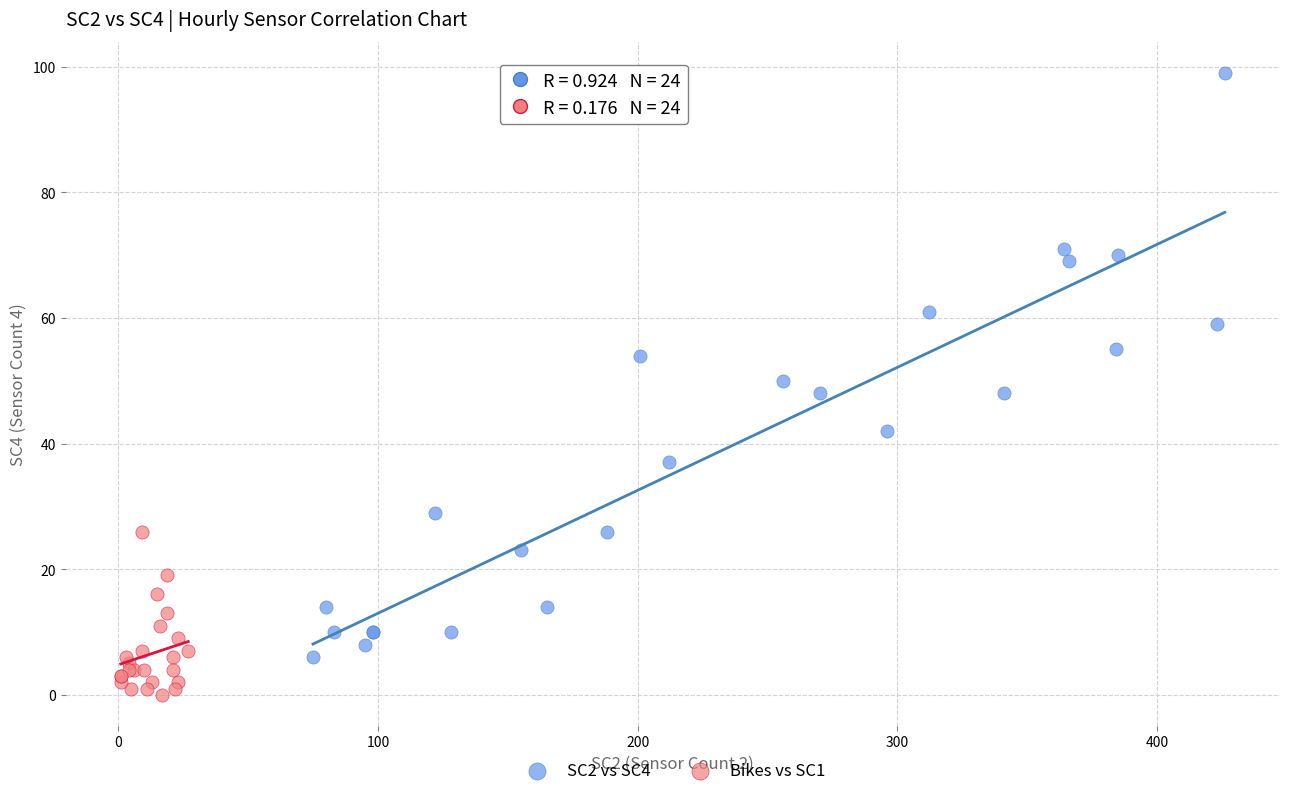

Which series reaches the minimum Y coordinate?

Bikes vs SC1